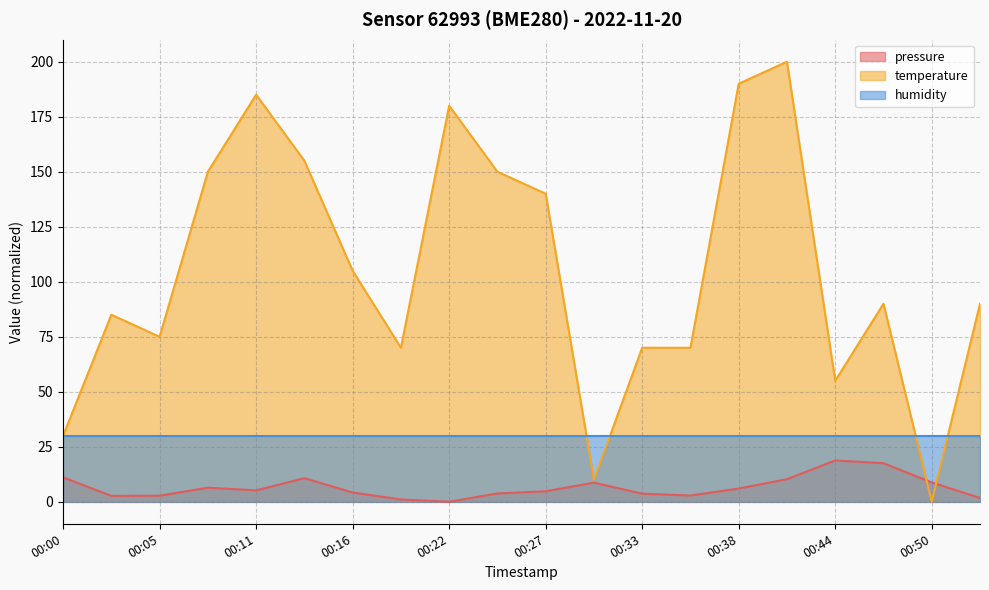

Which series ends up on top after the final intersection of pressure and temperature?

temperature